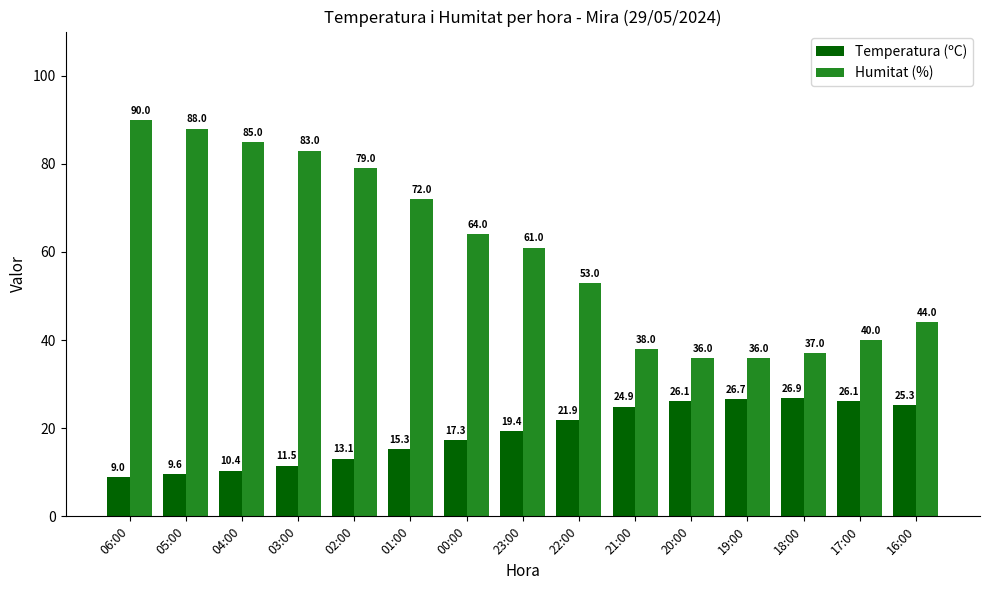

What is the label of the 6th bar from the left?

01:00